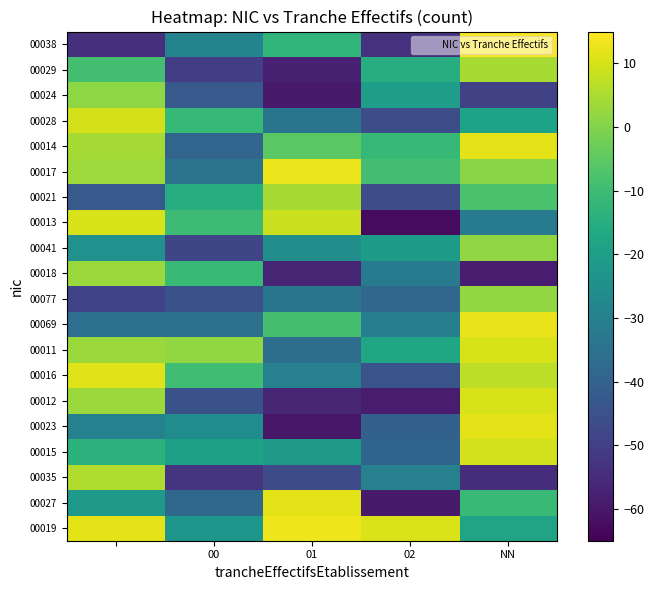

List the series in order of their peak value, highest first.

00038, 00019, 00017, 00069, 00027, 00014, 00023, 00016, 00012, 00011, 00013, 00028, 00015, 00035, 00021, 00029, 00018, 00077, 00041, 00024